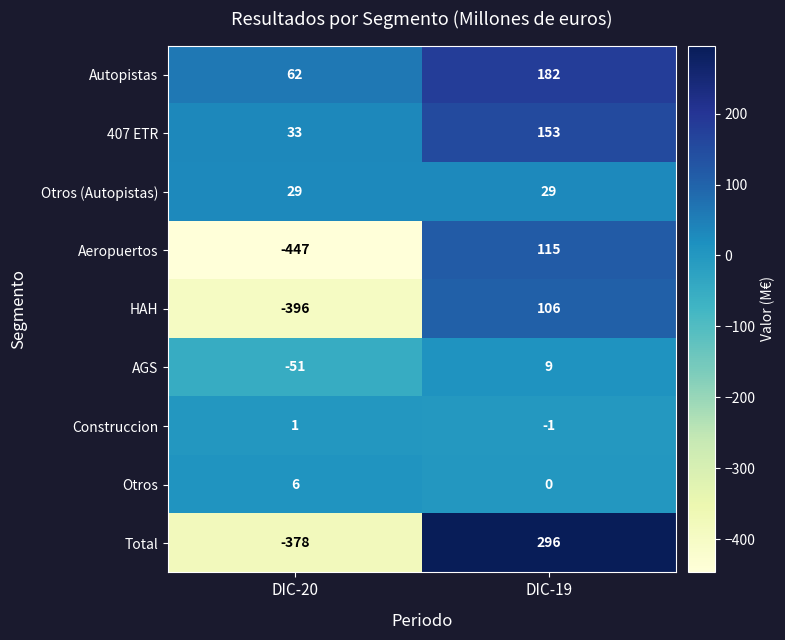

Which label corresponds to the largest value in the chart?

DIC-19